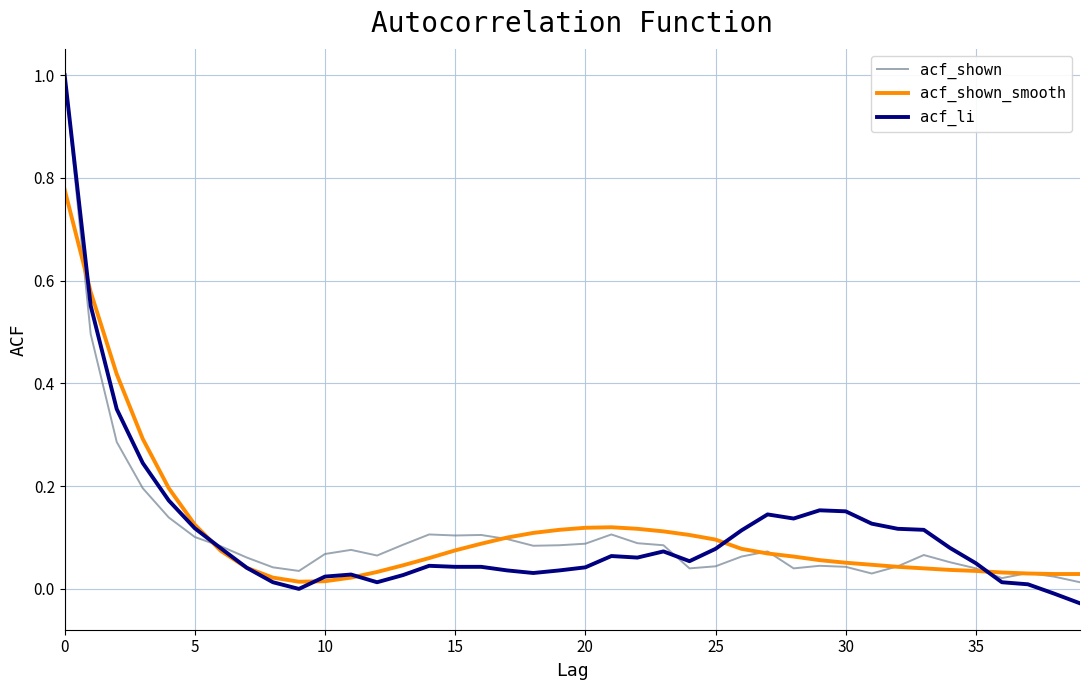

Which series has the widest spread of values?

acf_li